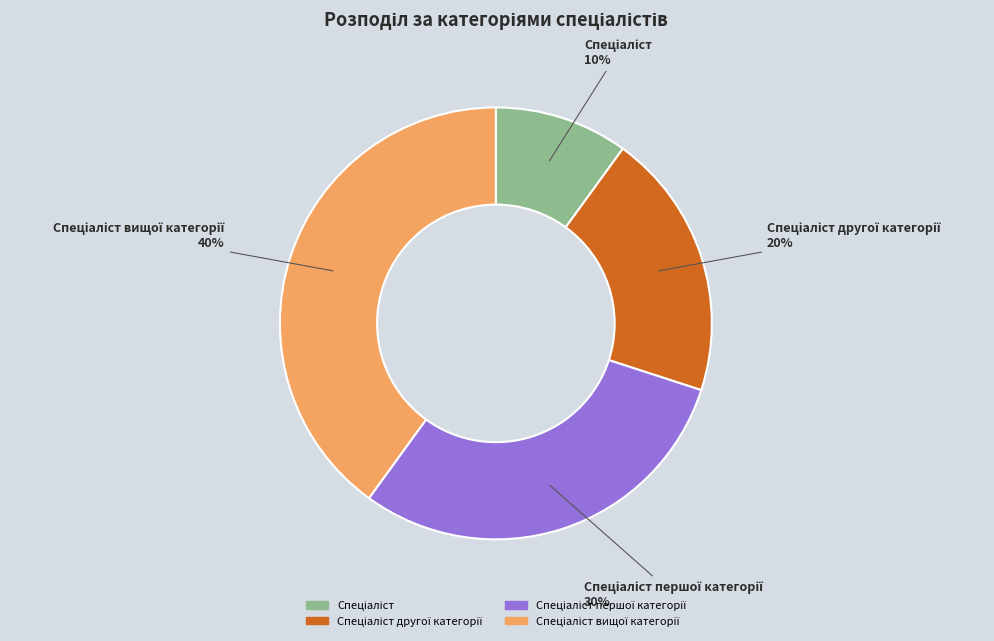

Is there any slice that represents more than half of the pie?

No